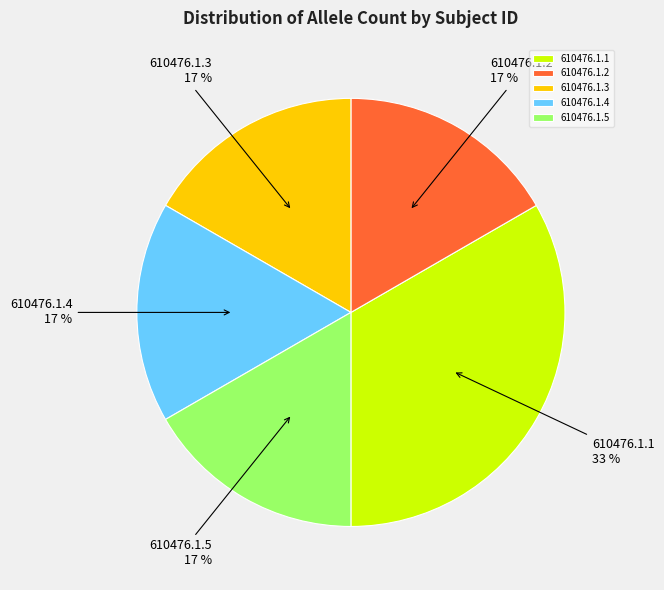

True or false: 610476.1.3 accounts for 17% of the total.

True